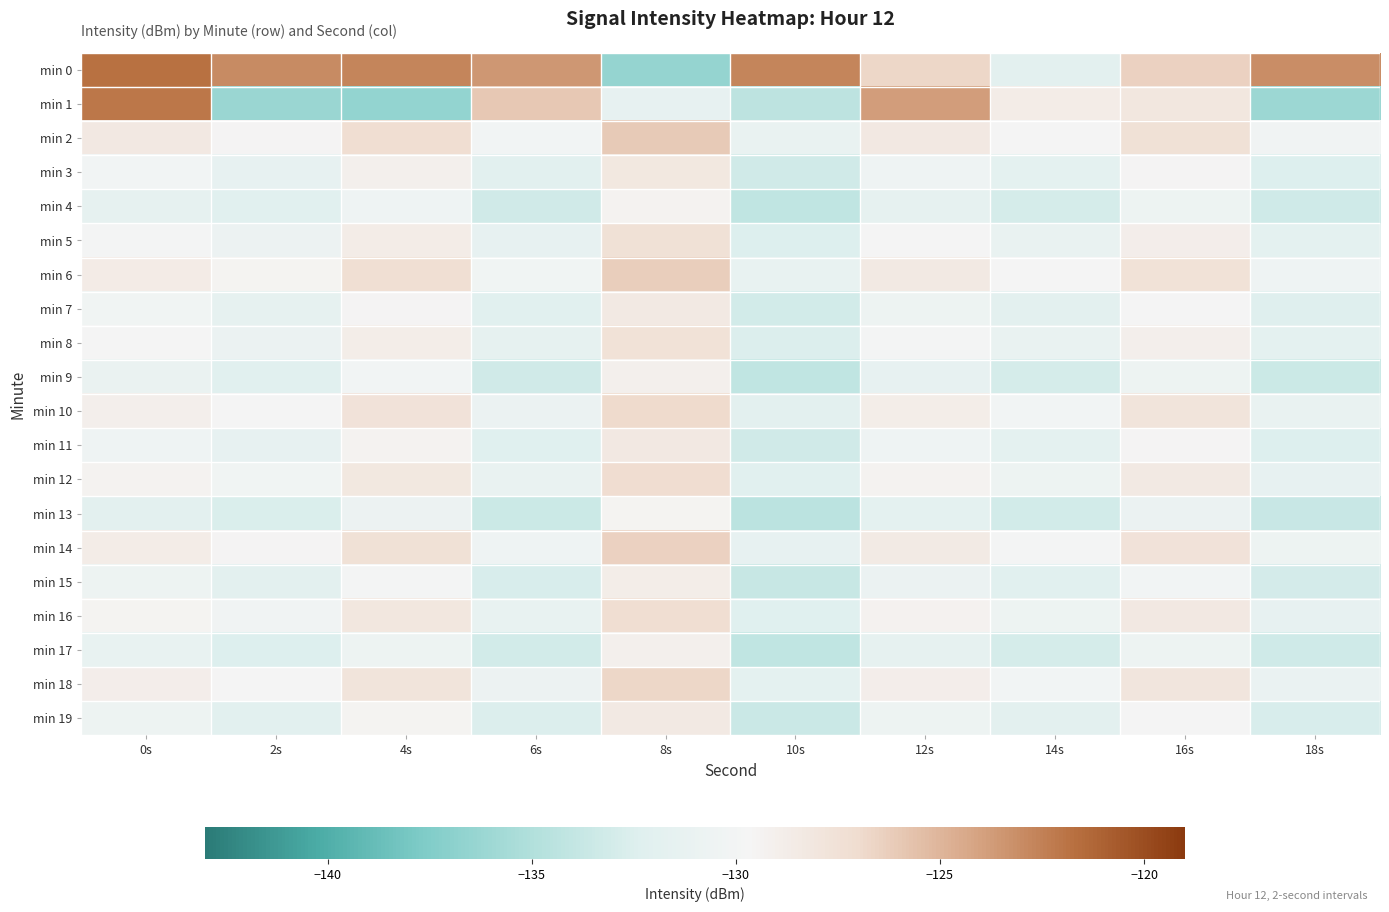

What is the greatest value displayed?

-121.8